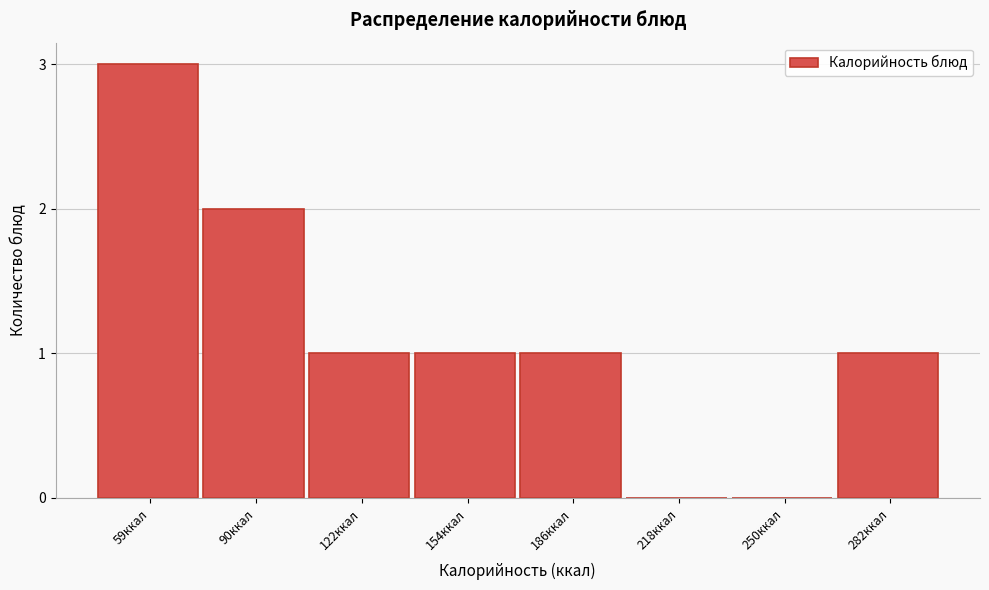

Reading right to left, transcribe all the data shown in this chart.

282ккал=1	250ккал=0	218ккал=0	186ккал=1	154ккал=1	122ккал=1	90ккал=2	59ккал=3